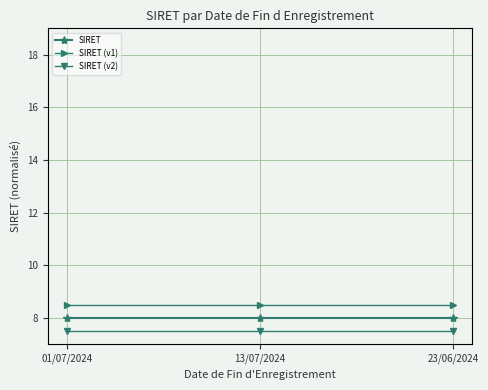

The SIRET (v1) series shows 8.5 at 01/07/2024. True or false?

True